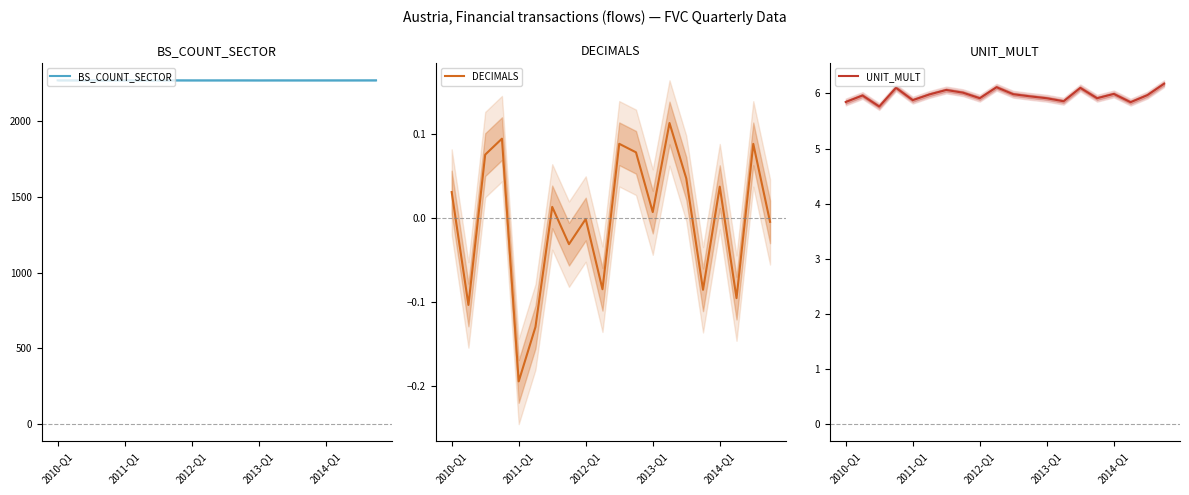

What value does the UNIT_MULT series have at 2014-Q1?

5.9